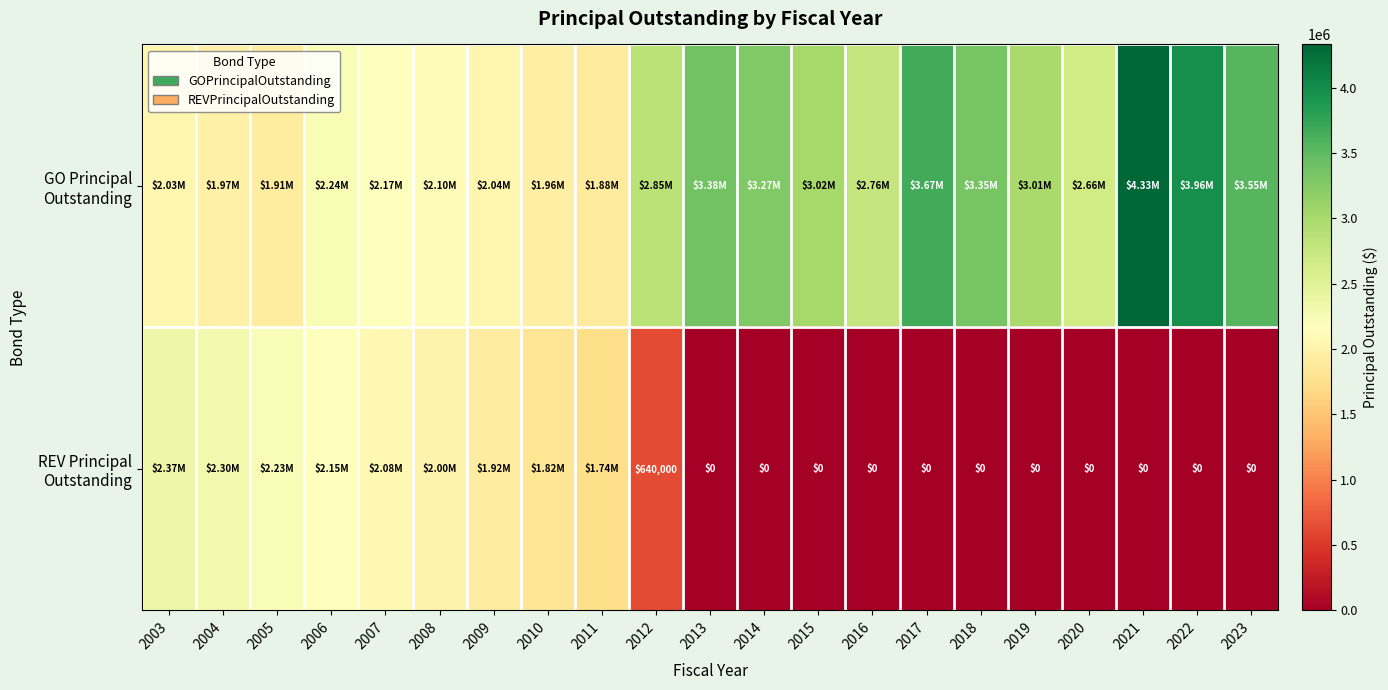

Which category has the lowest value in the GO Principal Outstanding series?

2011